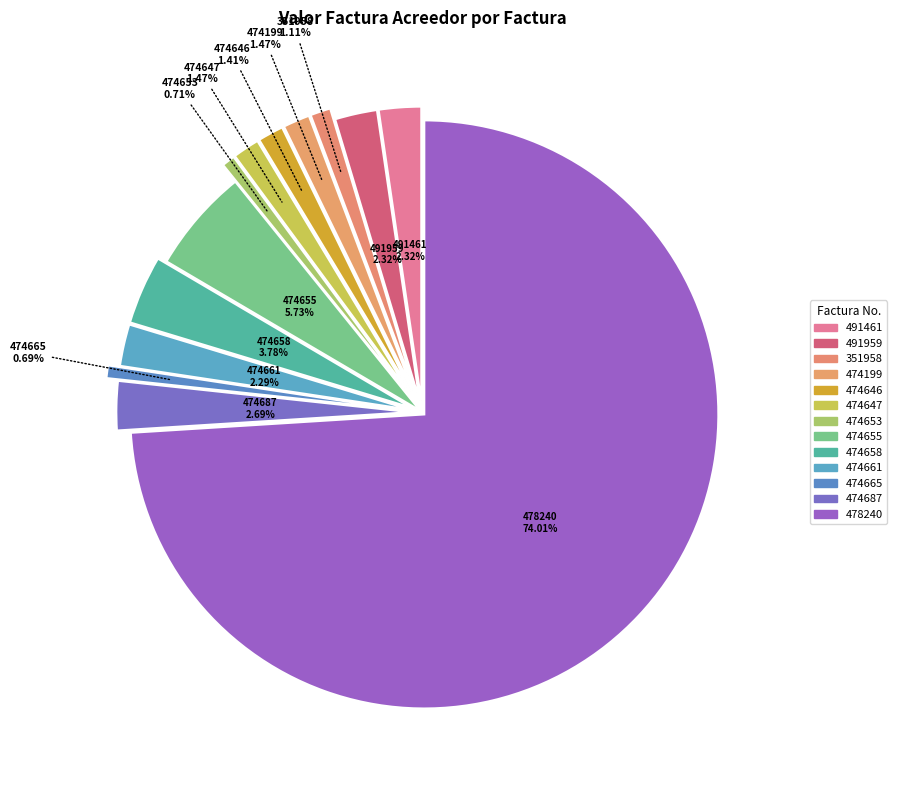

Which slice is the largest?

FVE-478240